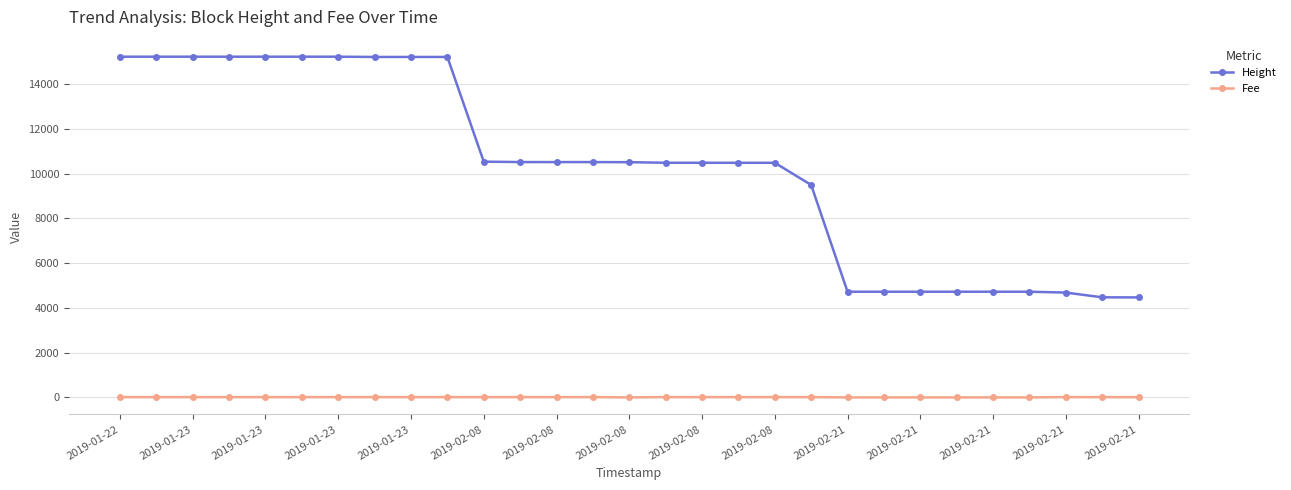

True or false: Height and Fee cross at least once.

False